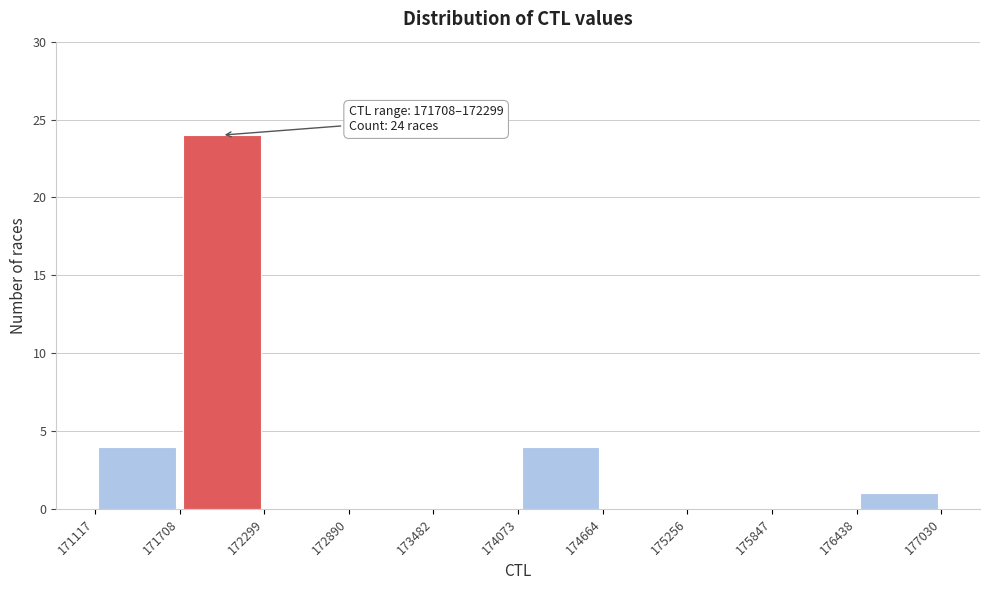

Over which range of the x-axis is the bar tallest?

171708 to 172299